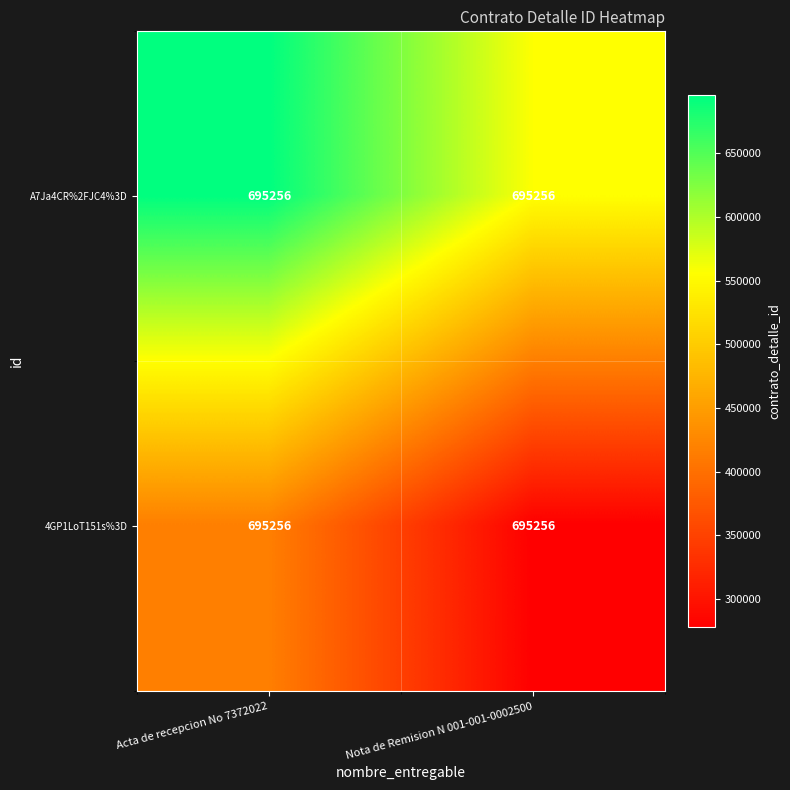

Is it true that 4GP1LoT151s%3D equals 703988.2 at Acta de recepcion No 7372022?

False